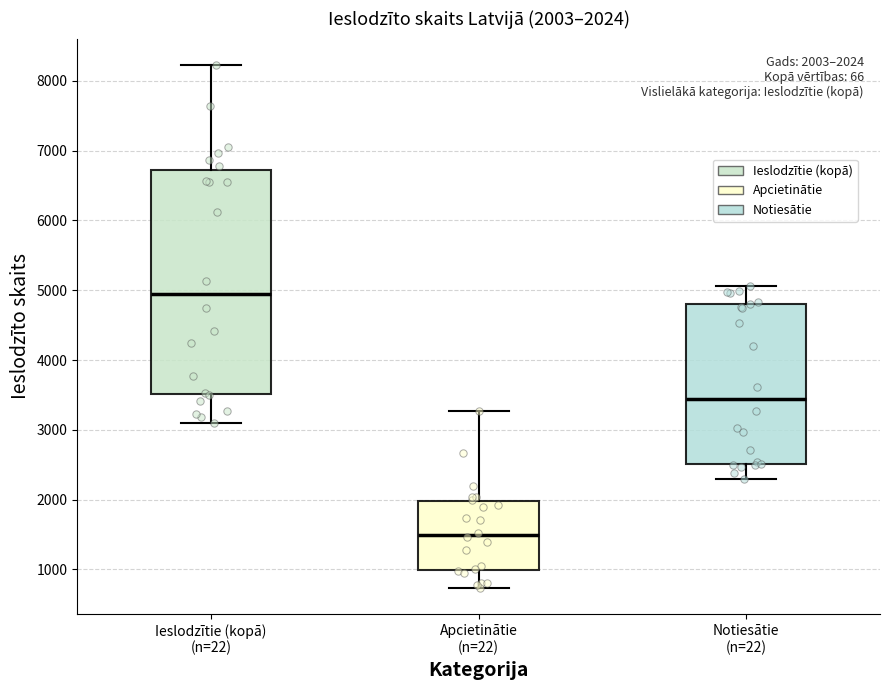

Which box has the highest median line?

Ieslodzītie (kopā) (n=22)